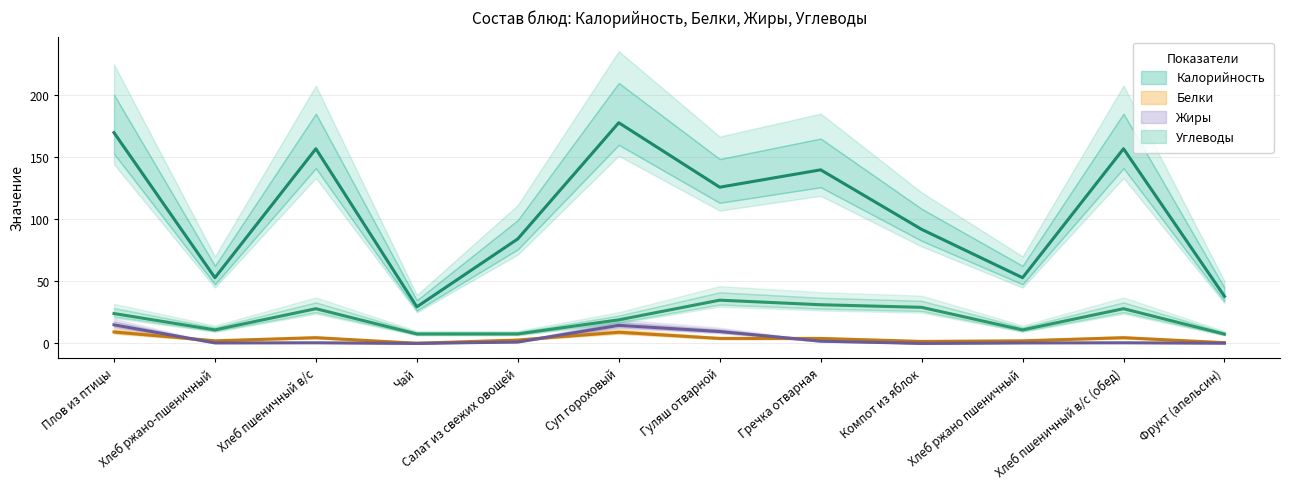

How many lines are shown in the chart?

4